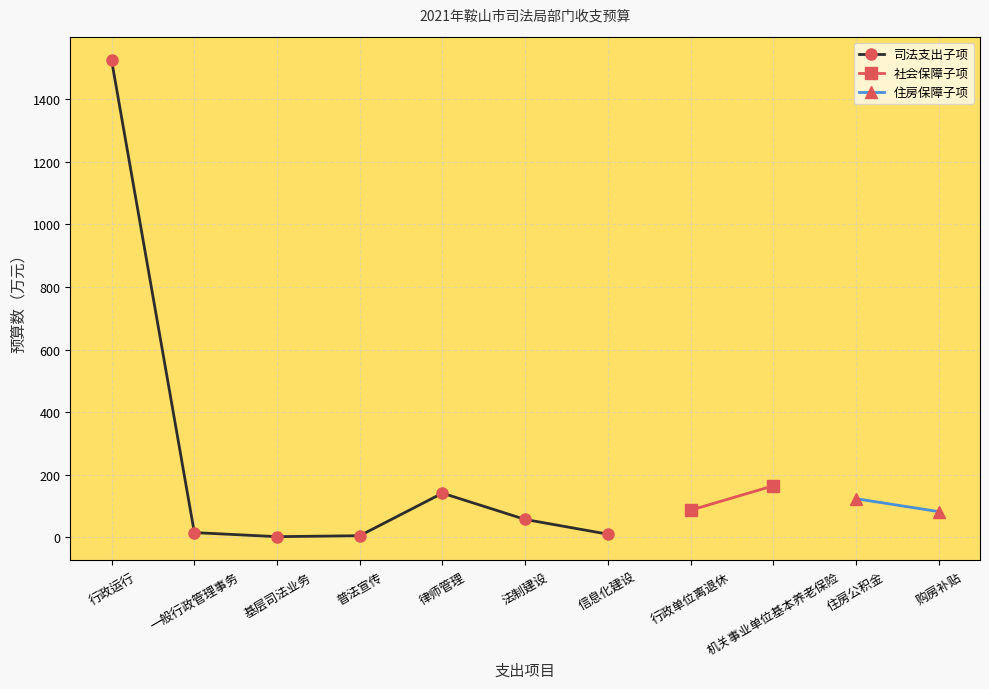

Which category has the highest value in the 行政运行 series?

行政运行